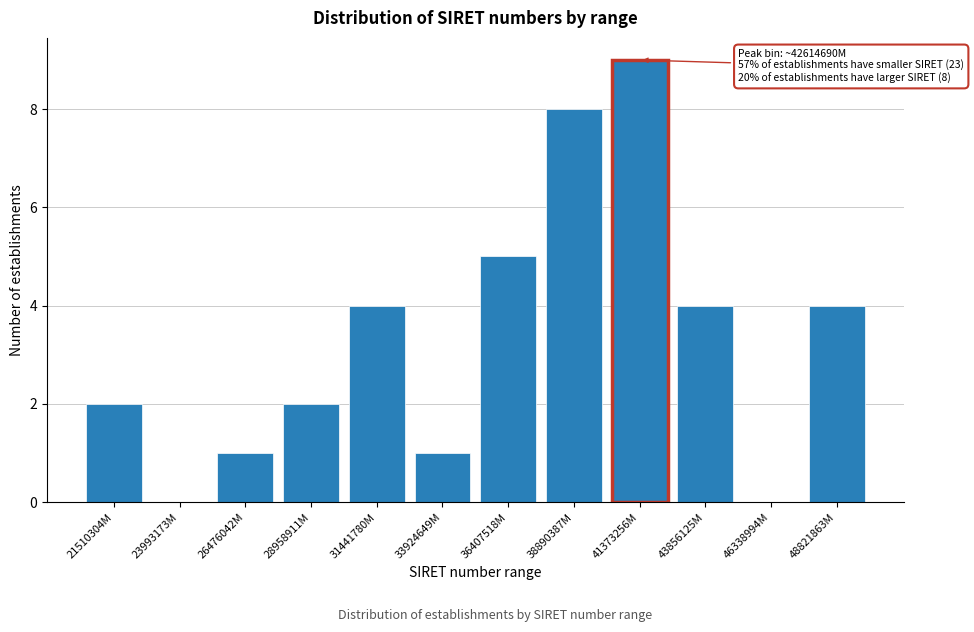

Reading right to left, transcribe all the data shown in this chart.

48821863M=4	46338994M=0	43856125M=4	41373256M=9	38890387M=8	36407518M=5	33924649M=1	31441780M=4	28958911M=2	26476042M=1	23993173M=0	21510304M=2